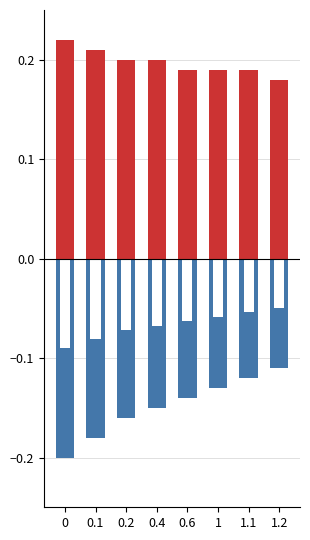

What is the label of the 5th bar from the left?

0.6